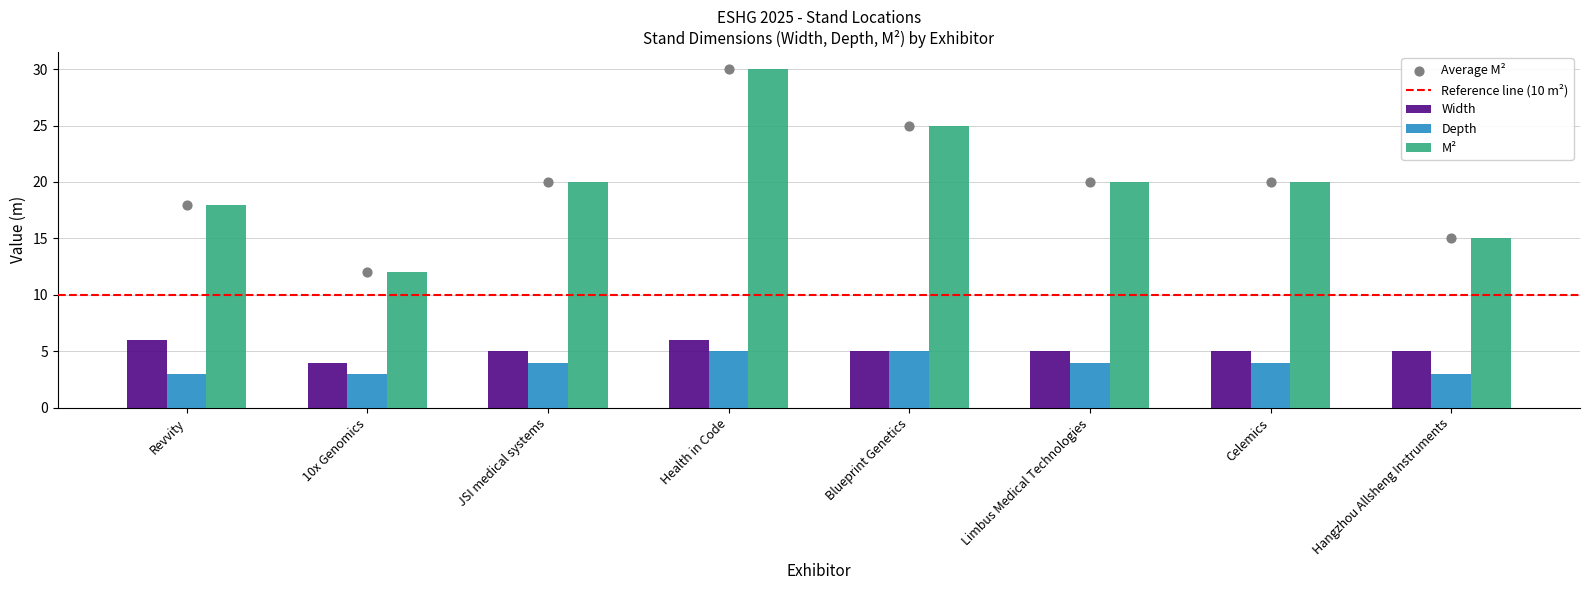

At how many categories does at least one series exceed 29?

1